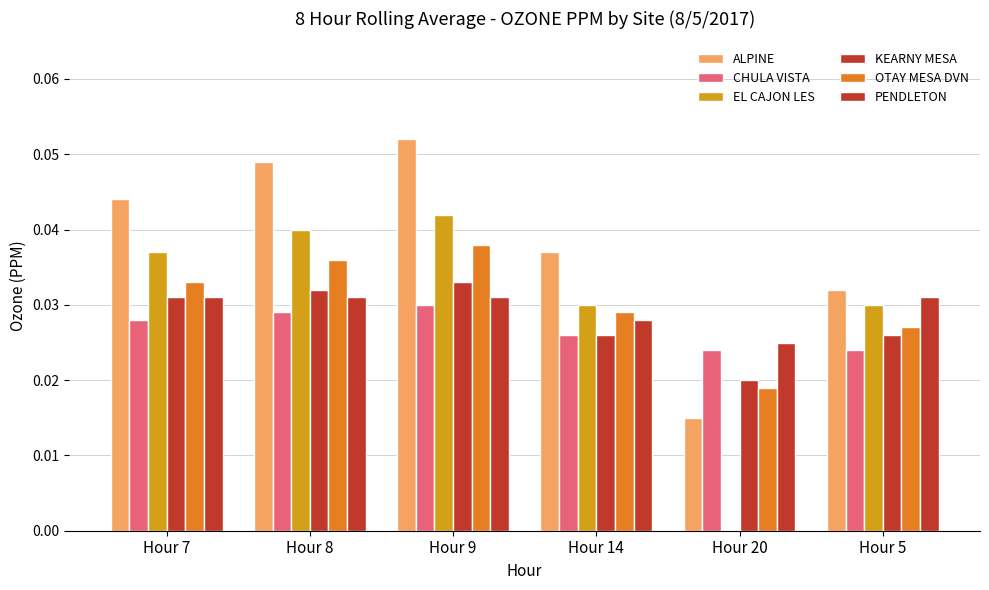

At how many categories does at least one series exceed 0?

6